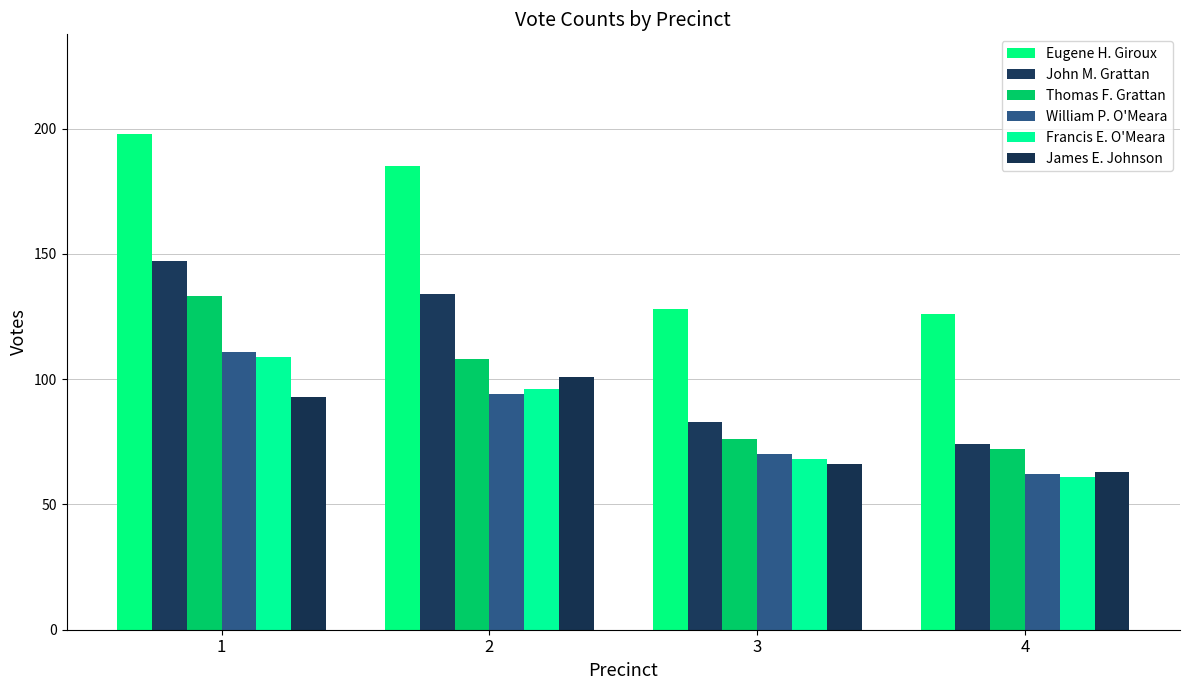

Are the bars horizontal?

No